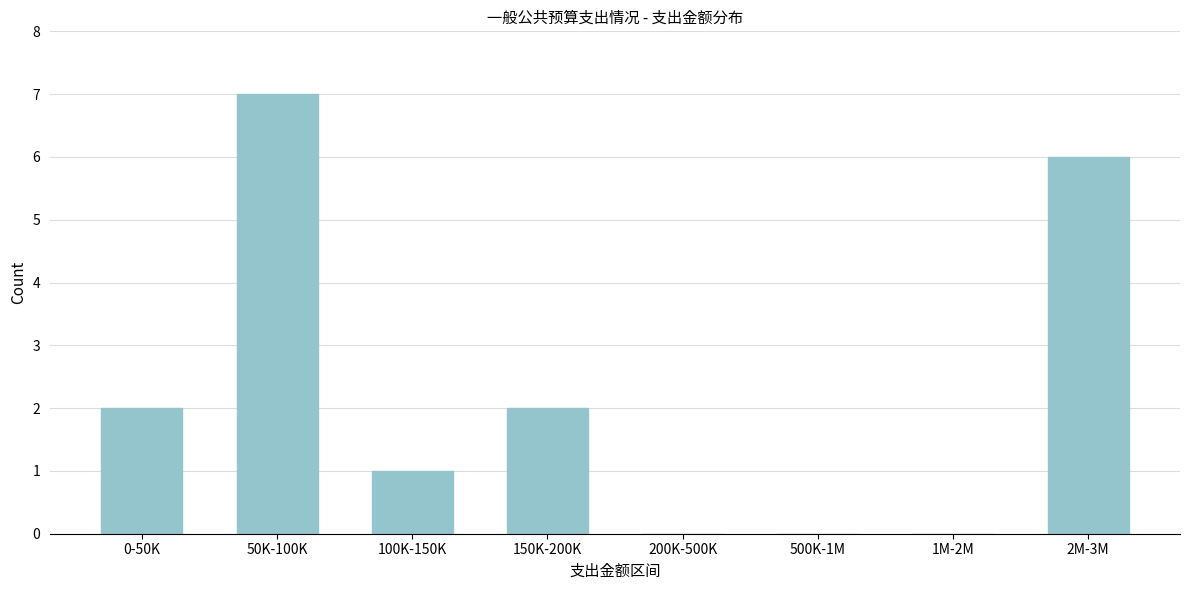

Reading left to right, list all the values displayed in this chart.

0-50K=2	50K-100K=7	100K-150K=1	150K-200K=2	200K-500K=0	500K-1M=0	1M-2M=0	2M-3M=6